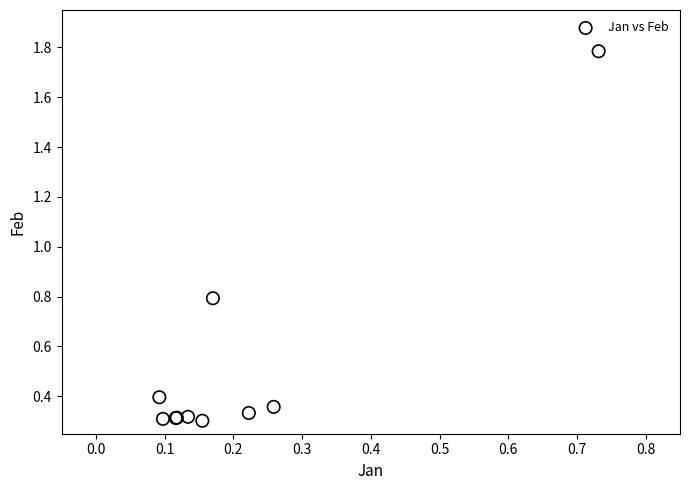

What Y value in the scatter plot is closest to 1?

0.8